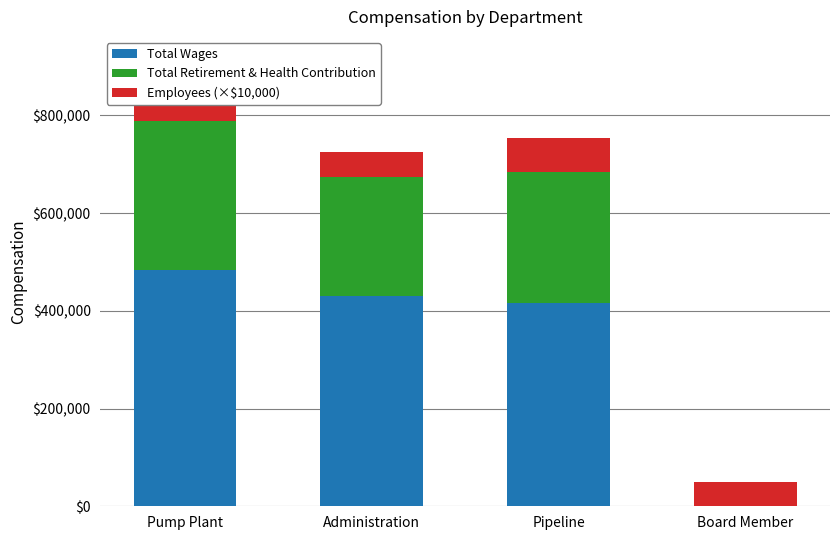

Reading right to left, transcribe all the data shown in this chart.

Total Wages: Board Member=0	Pipeline=416725	Administration=429611	Pump Plant=484280
Total Retirement & Health Contribution: Board Member=0	Pipeline=266677	Administration=244671	Pump Plant=303695
Employees (×$10,000): Board Member=50000	Pipeline=70000	Administration=50000	Pump Plant=70000